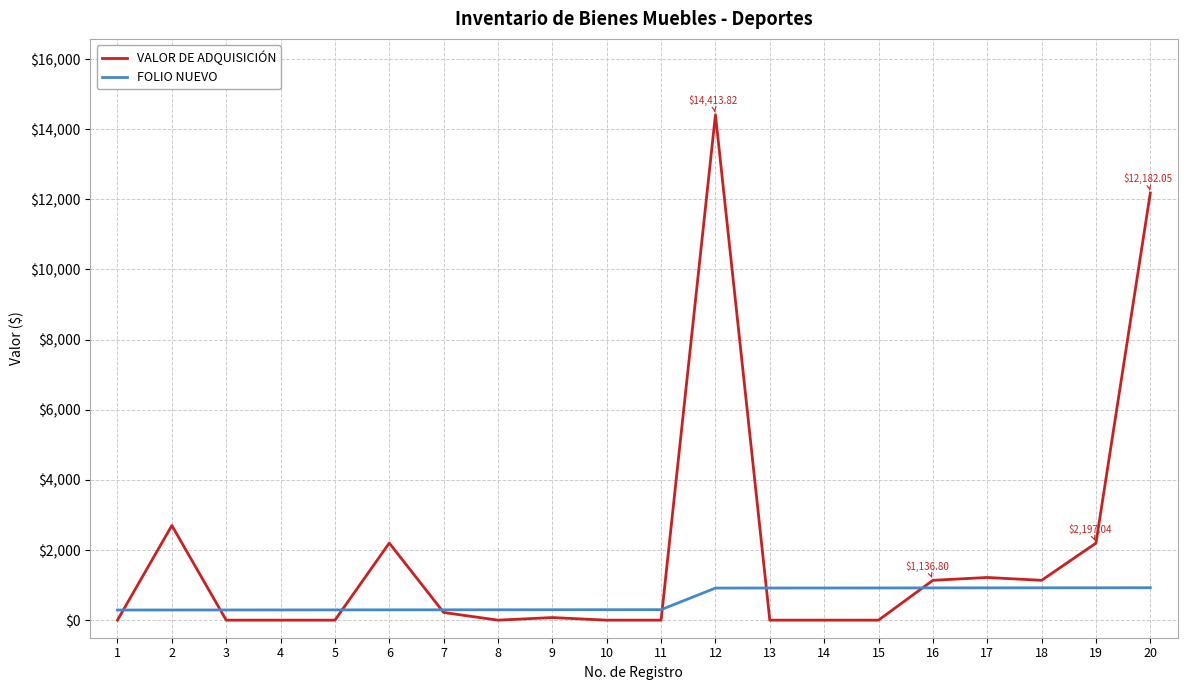

Which series has the largest total across all categories?

VALOR DE ADQUISICIÓN